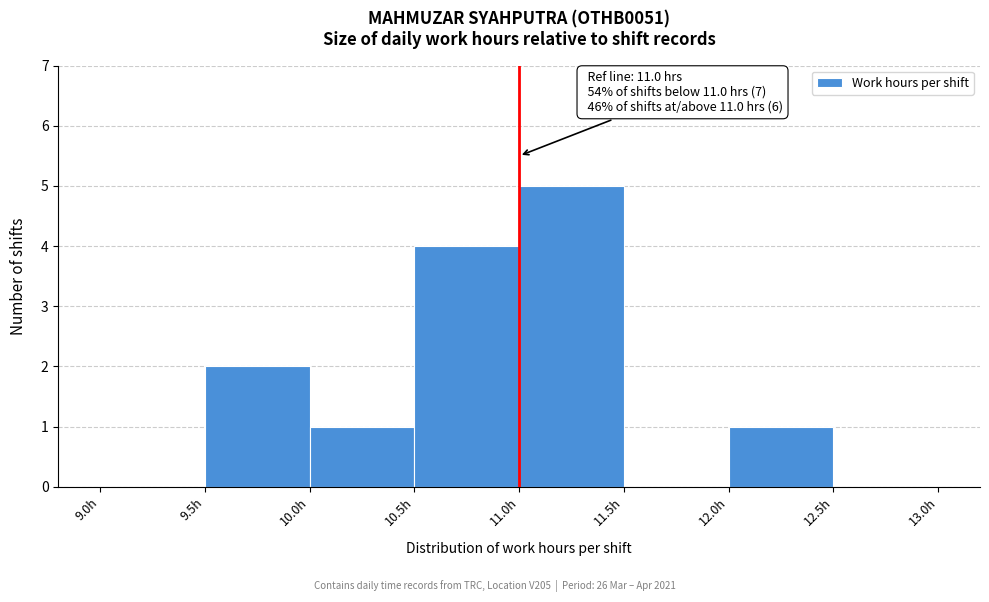

Which range on the x-axis has the tallest bar?

11.0 to 11.5